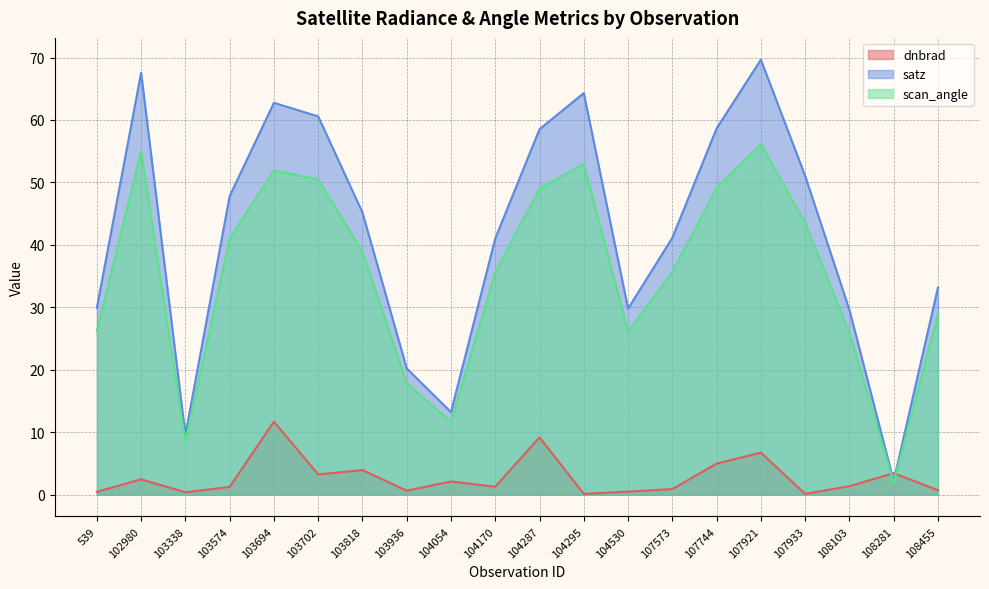

What is the smallest value displayed?

0.1